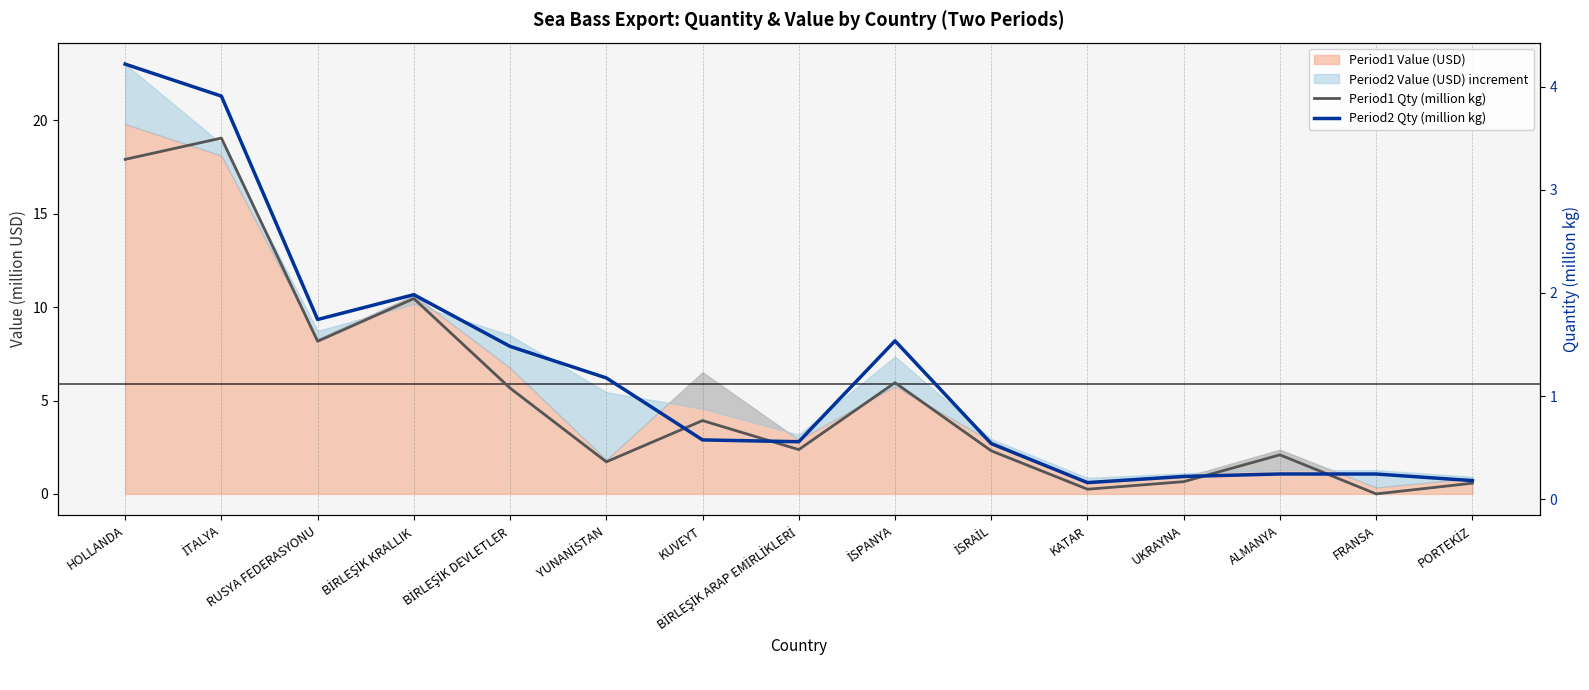

What is the sum of all Period2 Qty (million kg) values?

18.8